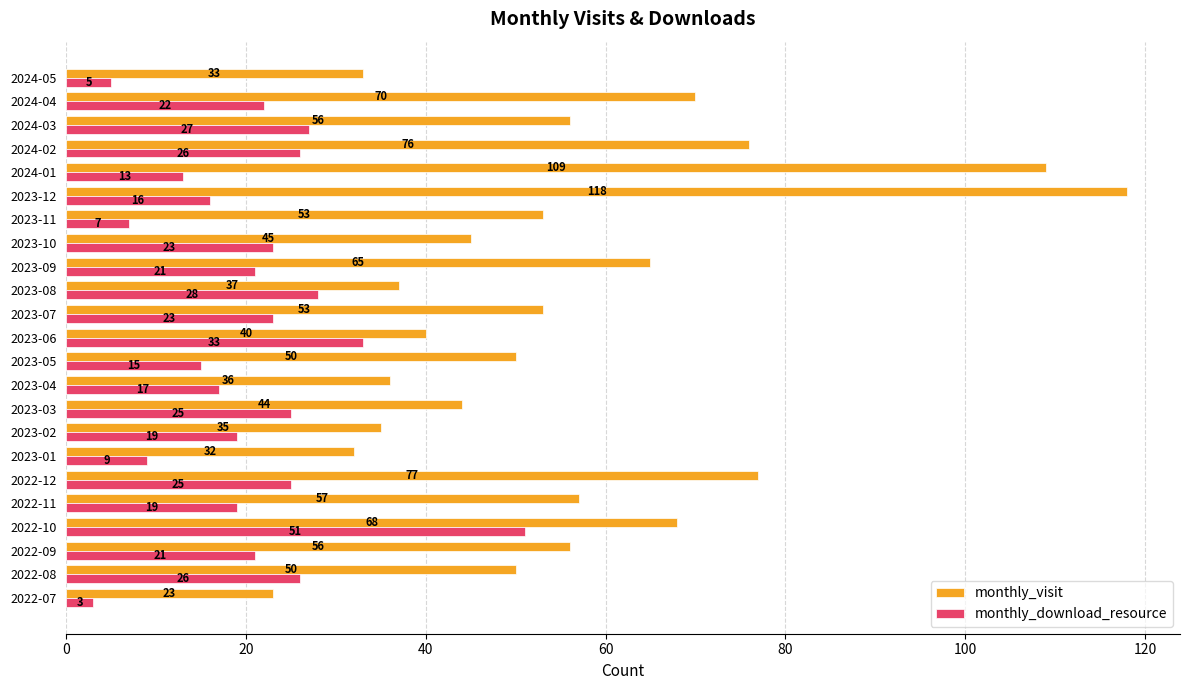

Which series has the widest spread of values?

monthly_visit